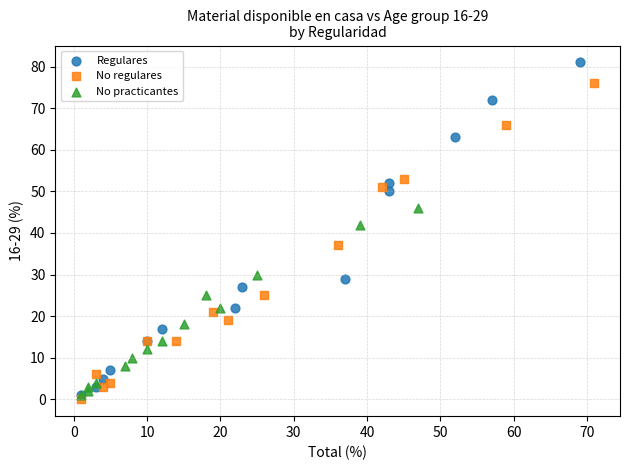

Which series contains the highest Y value?

Regulares